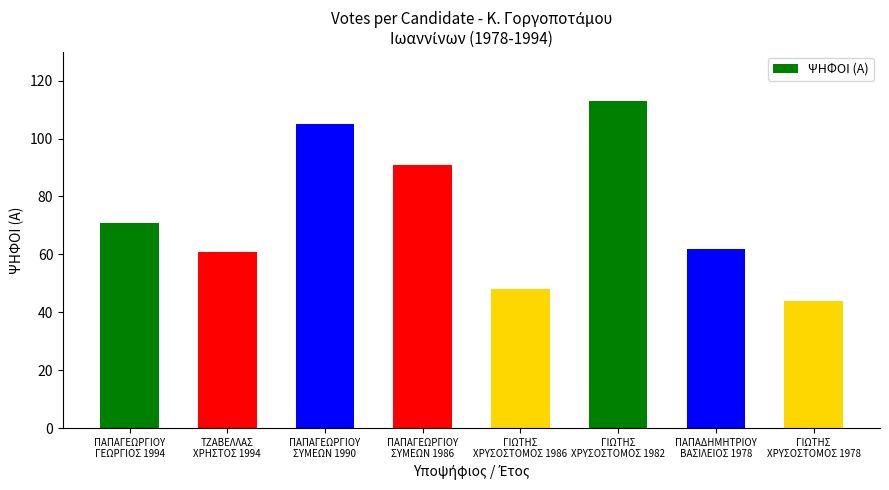

Which has a higher value, ΠΑΠΑΓΕΩΡΓΙΟΥ
ΣΥΜΕΩΝ 1986 or ΠΑΠΑΓΕΩΡΓΙΟΥ
ΓΕΩΡΓΙΟΣ 1994?

ΠΑΠΑΓΕΩΡΓΙΟΥ
ΣΥΜΕΩΝ 1986